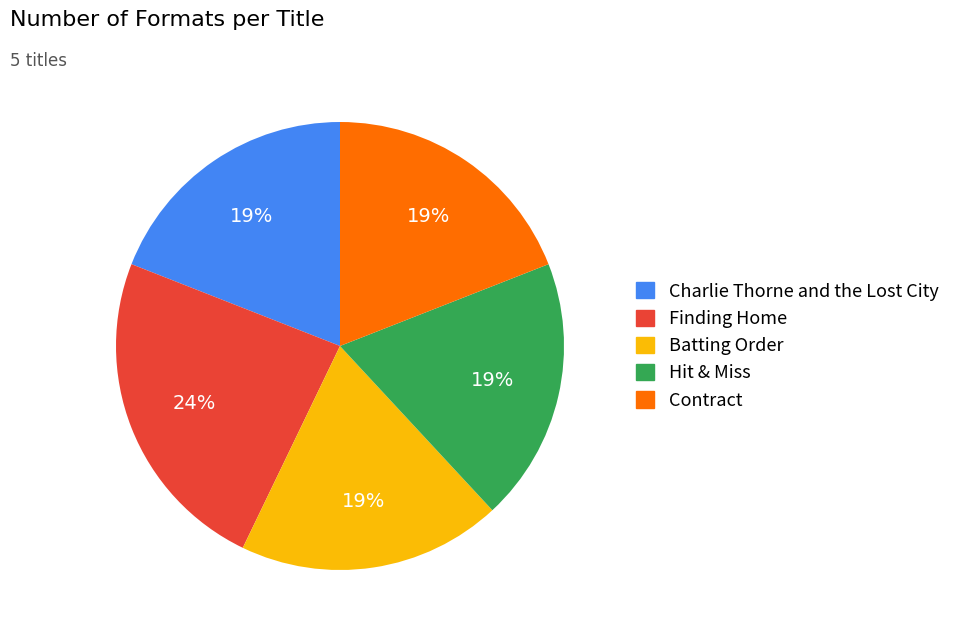

How many segments does this pie chart have?

5